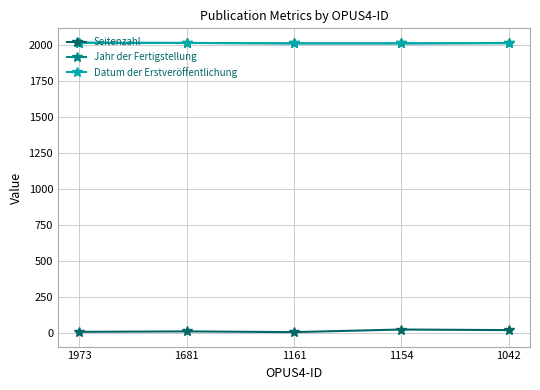

At 1154, list the series in order from smallest to largest.

Seitenzahl, Jahr der Fertigstellung, Datum der Erstveröffentlichung